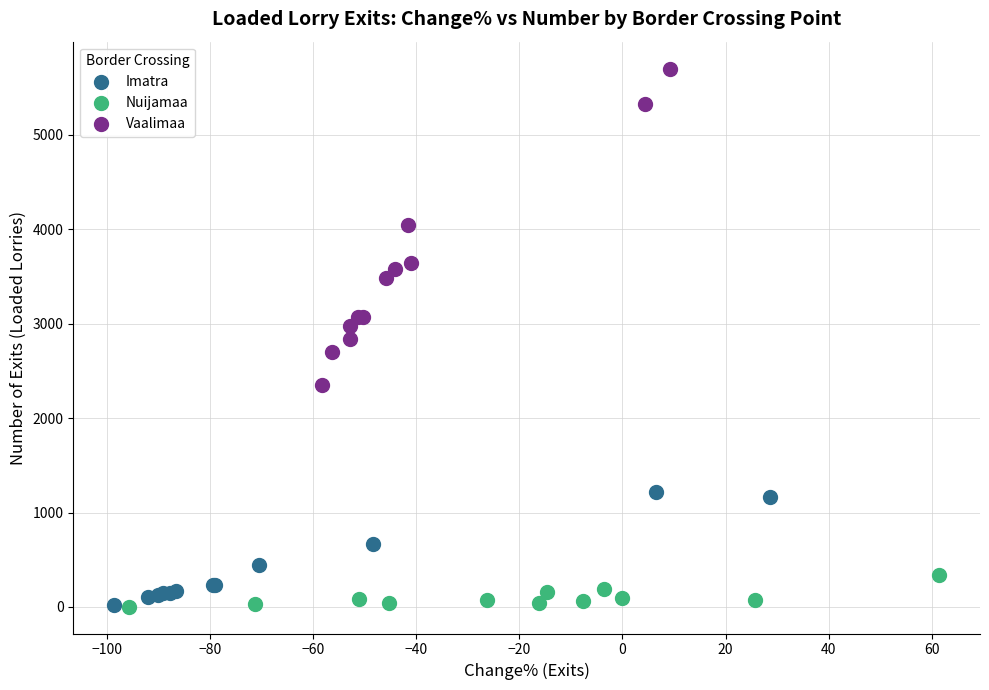

Which series contains the highest Y value?

Vaalimaa